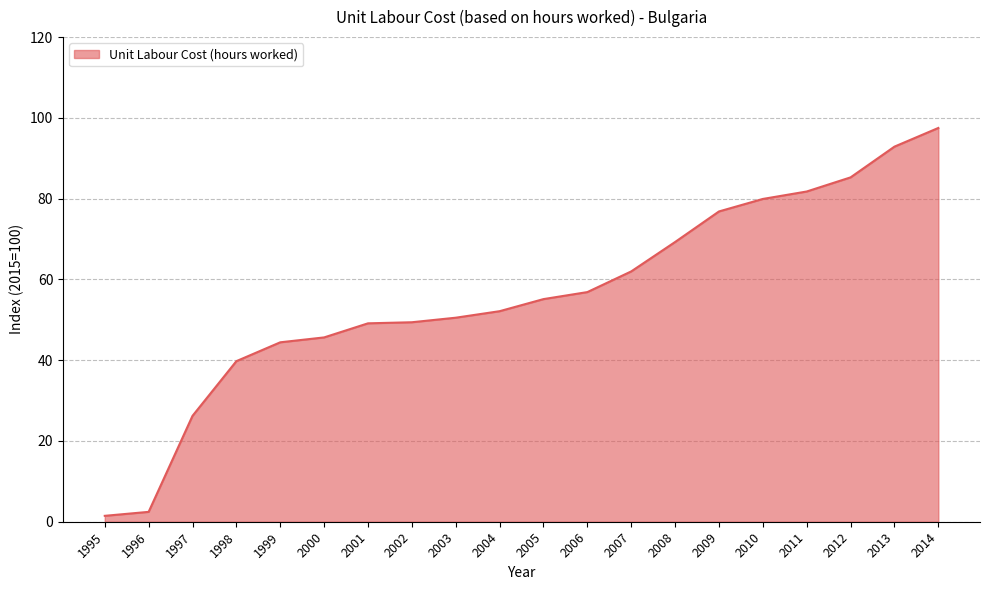

Which label corresponds to the largest value in the chart?

2014